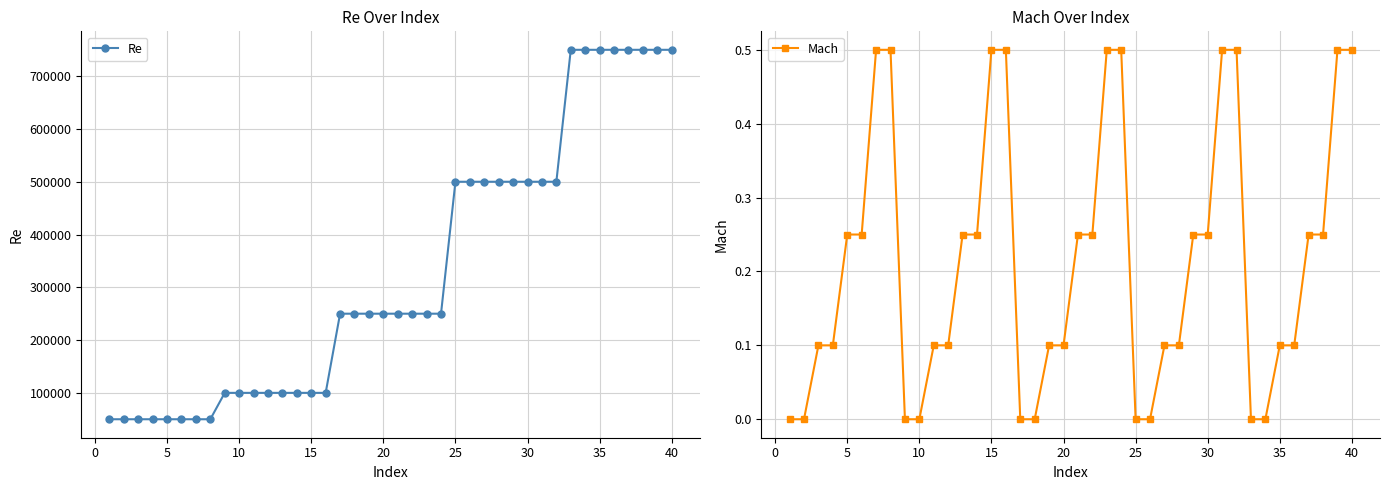

What is the value of the Mach point at the 37th from the left?

0.2